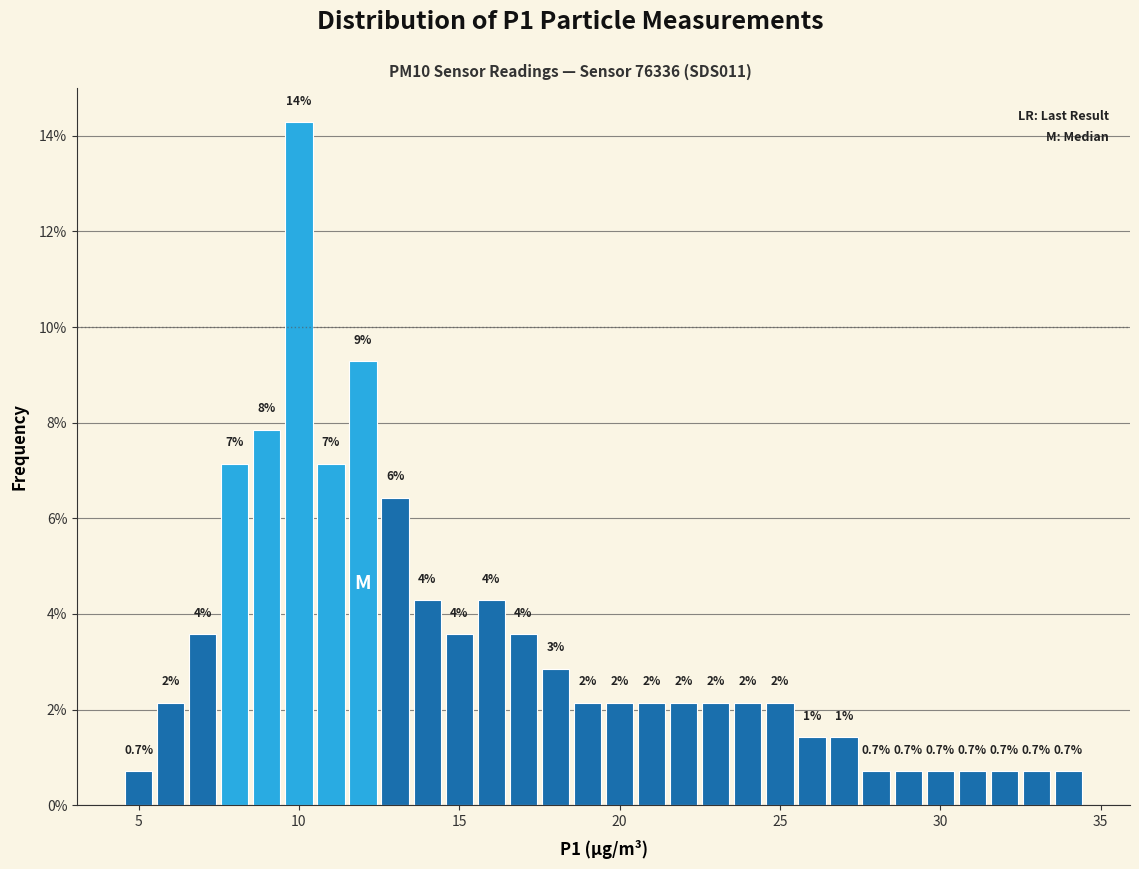

Around what value on the x-axis is the tallest bar? Give the approximate position of its centre, as read against the axis.

10.0